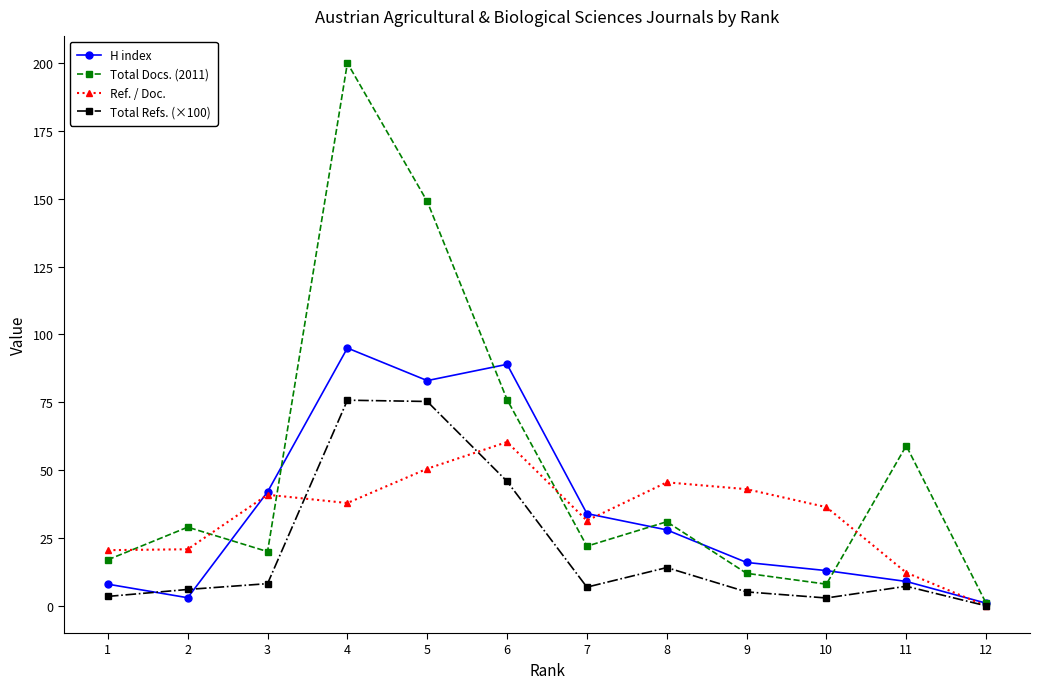

Which series has the largest total across all categories?

Total Docs. (2011)